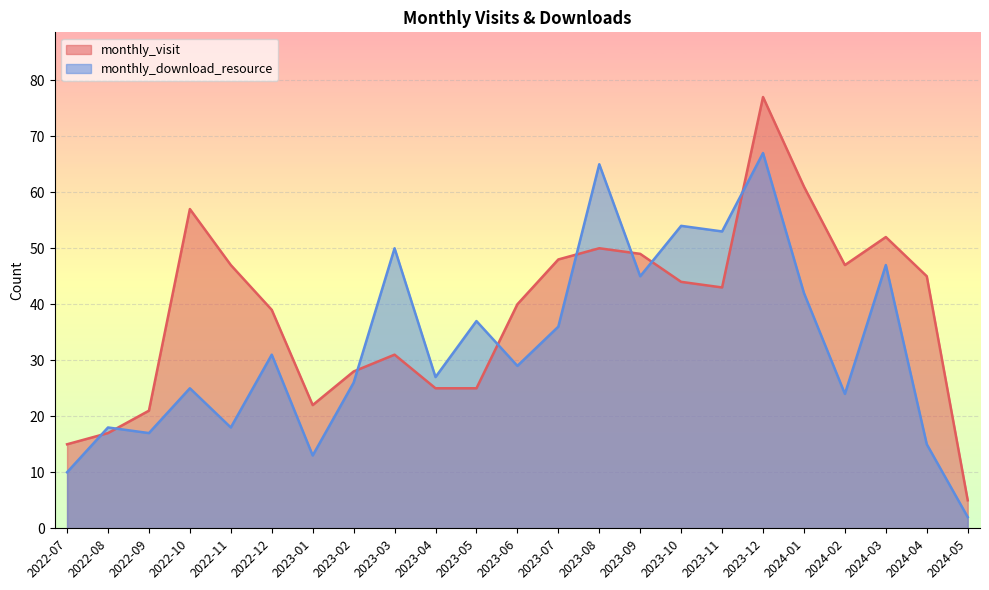

Reading left to right, what are all the values shown in this chart?

monthly_visit: 2022-07=15	2022-08=17	2022-09=21	2022-10=57	2022-11=47	2022-12=39	2023-01=22	2023-02=28	2023-03=31	2023-04=25	2023-05=25	2023-06=40	2023-07=48	2023-08=50	2023-09=49	2023-10=44	2023-11=43	2023-12=77	2024-01=61	2024-02=47	2024-03=52	2024-04=45	2024-05=5
monthly_download_resource: 2022-07=10	2022-08=18	2022-09=17	2022-10=25	2022-11=18	2022-12=31	2023-01=13	2023-02=26	2023-03=50	2023-04=27	2023-05=37	2023-06=29	2023-07=36	2023-08=65	2023-09=45	2023-10=54	2023-11=53	2023-12=67	2024-01=42	2024-02=24	2024-03=47	2024-04=15	2024-05=2